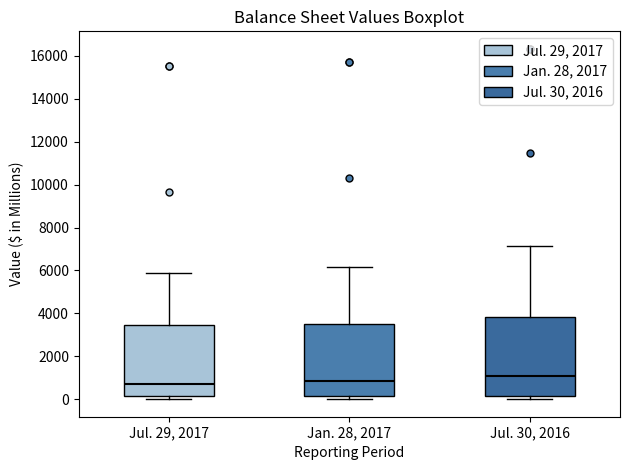

Which box has the highest median line?

Jul. 30, 2016